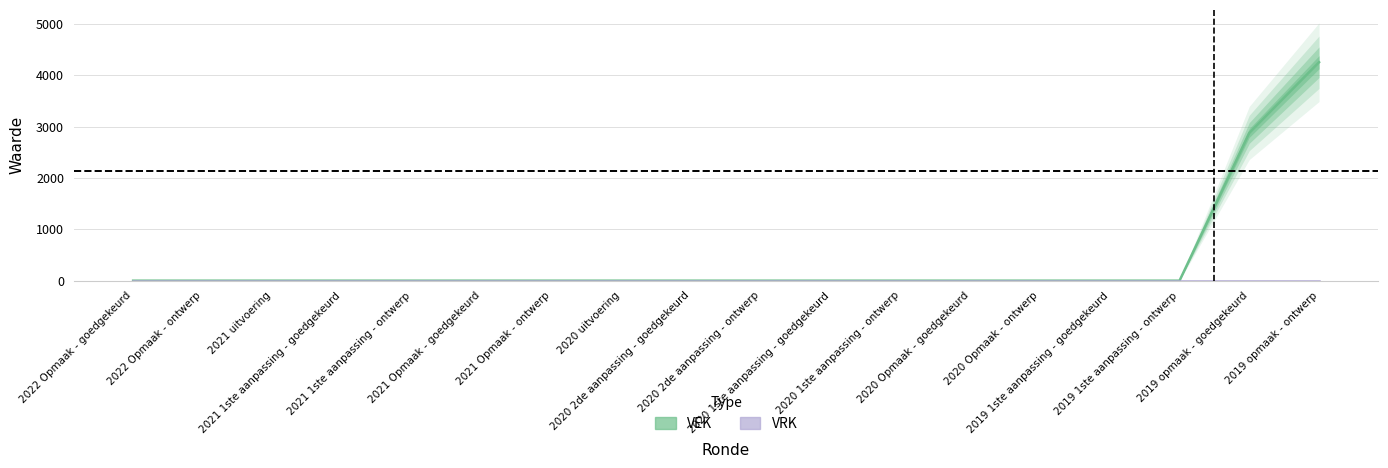

Does the chart display data point markers on the line(s)?

No